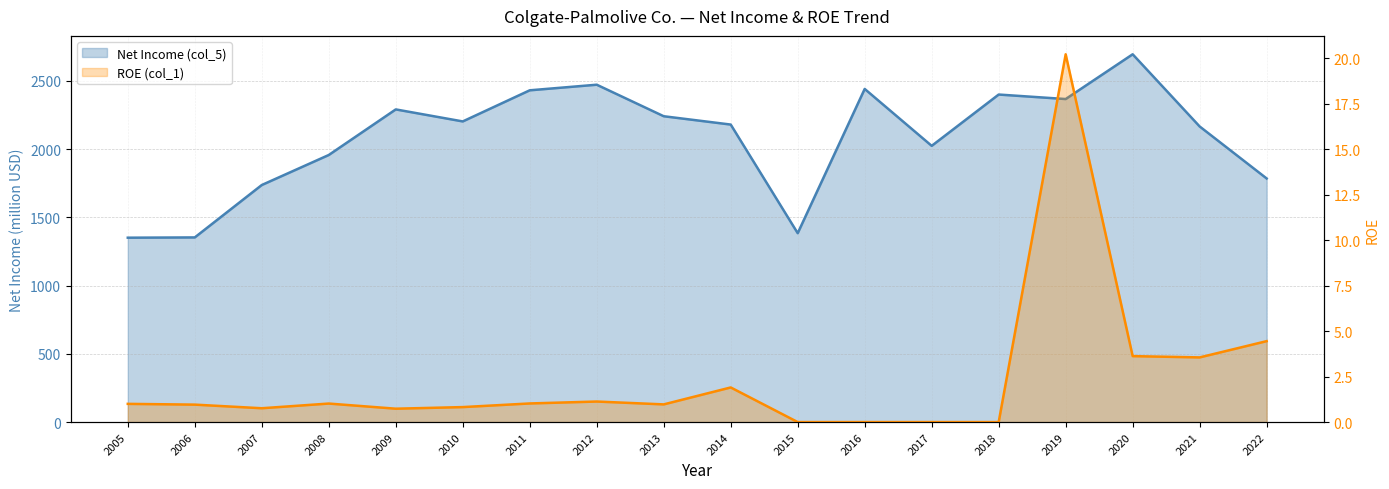

The ROE (col_1) series shows 0.4 at 2014. True or false?

False